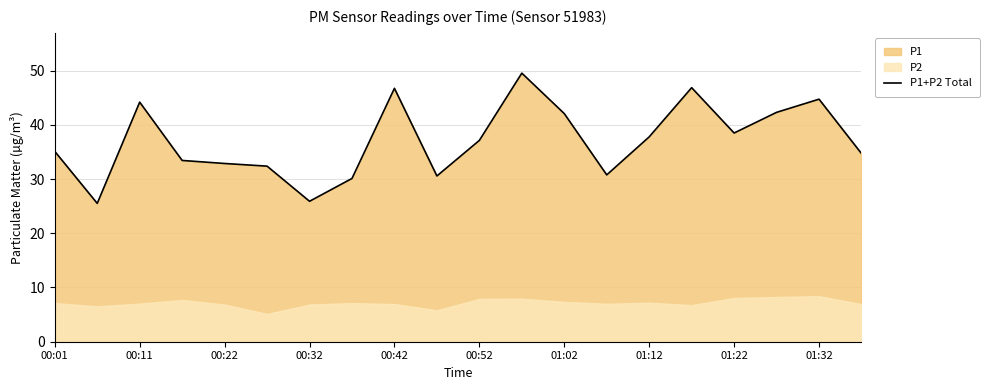

Is it true that the value at 13 is 30.8?

True